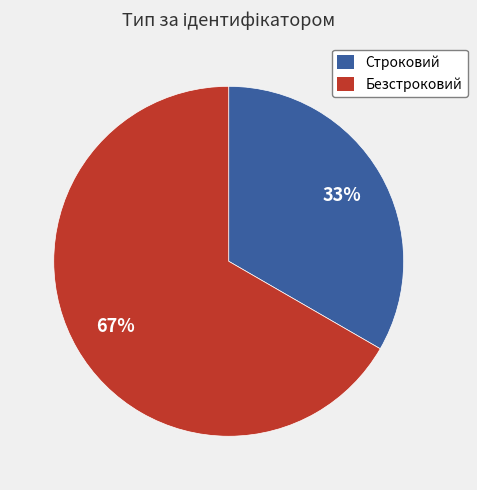

To the nearest percent, what percentage of the pie is Строковий?

33%